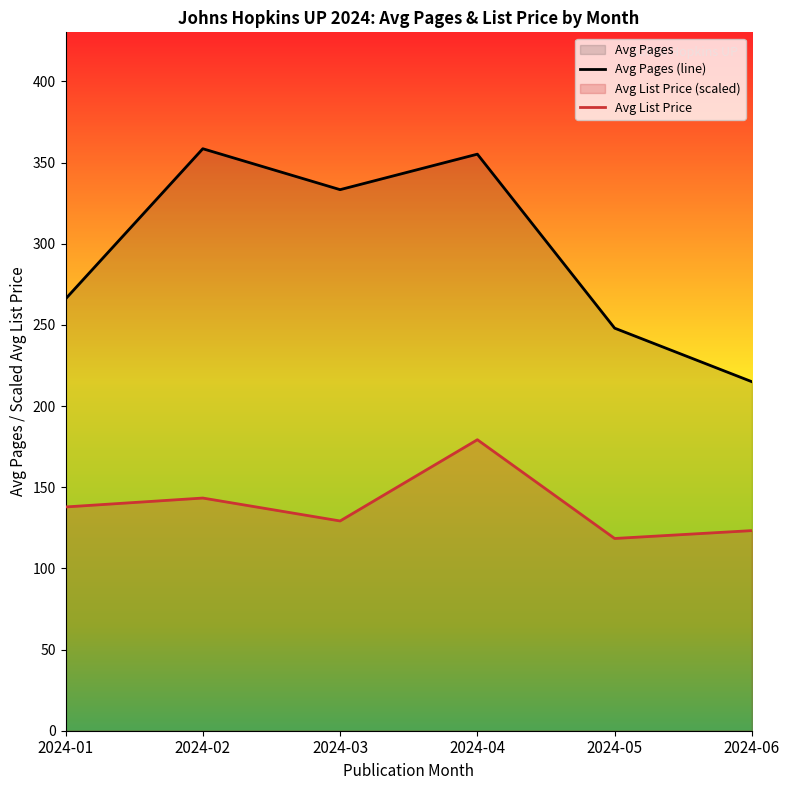

What is the difference between the highest and lowest values at 2024-04?

175.9